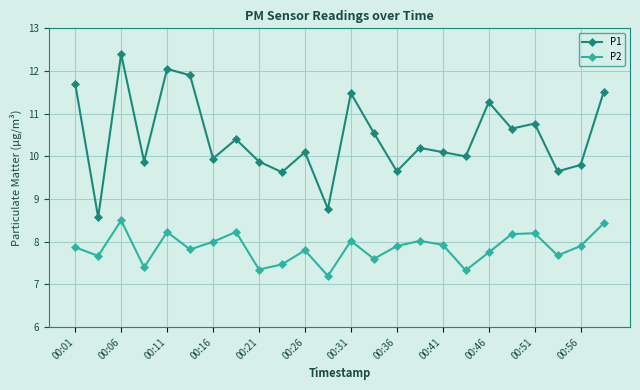

True or false: P1 has more than 1 interior local peaks.

True